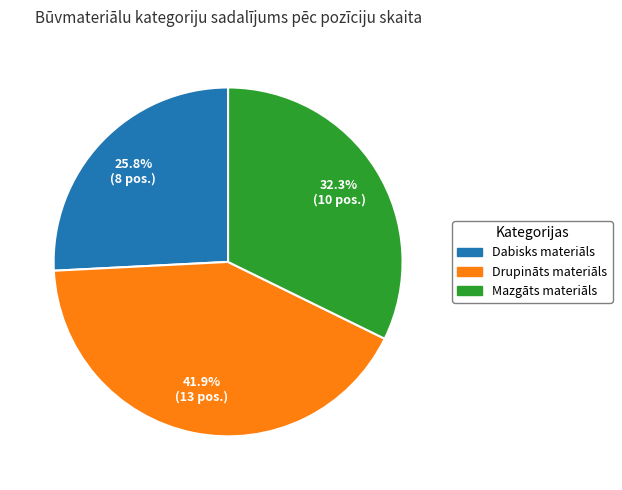

To the nearest percent, what portion does Drupināts materiāls represent?

42%